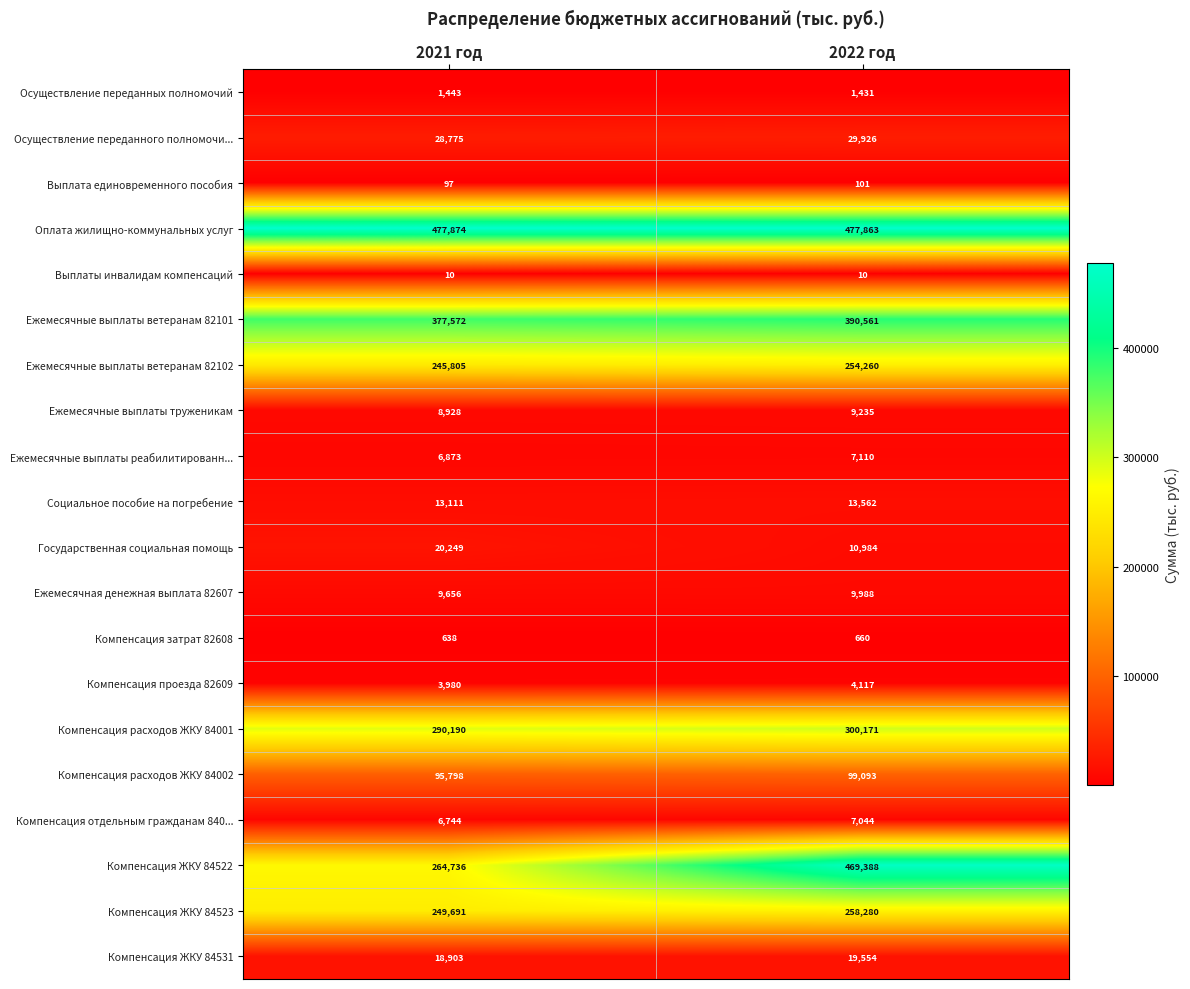

What is the sum of all Осуществление переданного полномочи... values?

58701